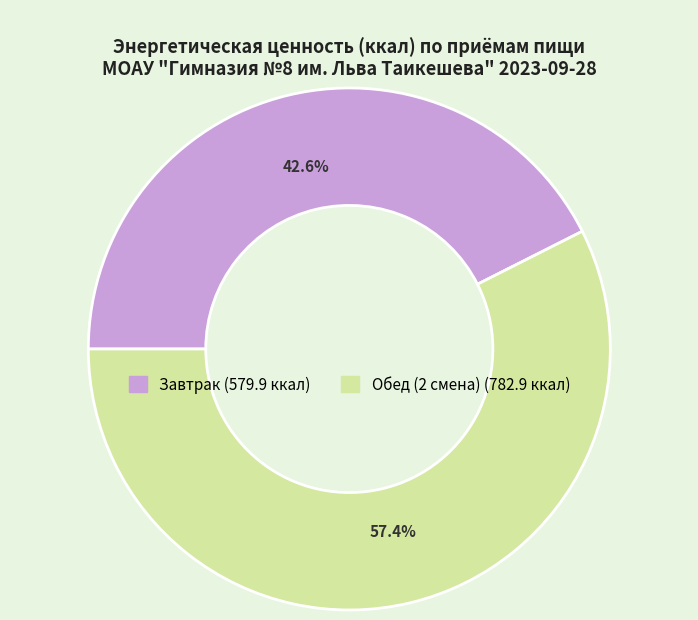

Which slice represents more than half of the pie?

Обед (2 смена)